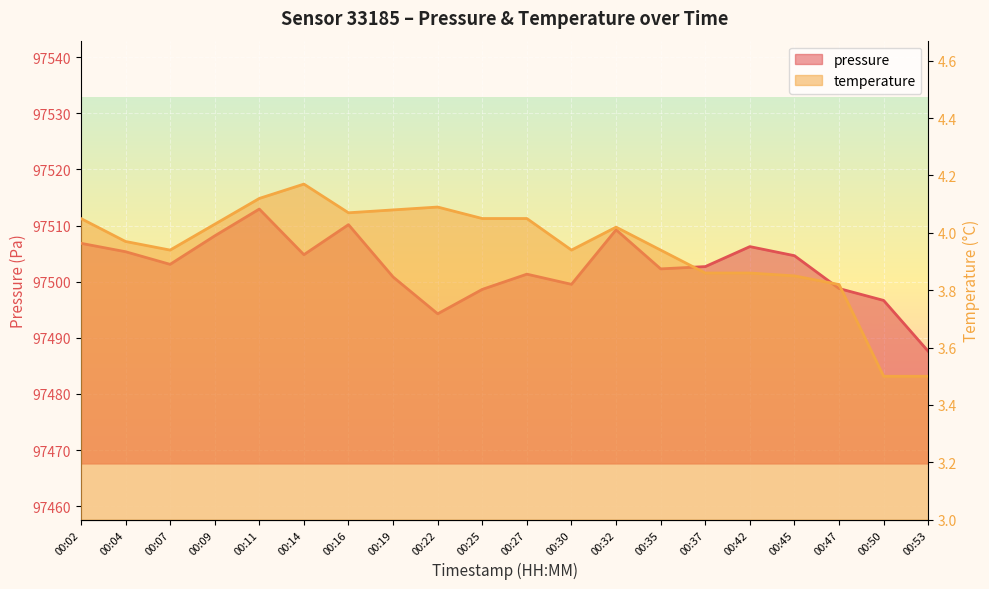

Reading left to right, transcribe all the data shown in this chart.

pressure: 00:02=97506.8	00:04=97505.3	00:07=97503.1	00:09=97508.2	00:11=97512.9	00:14=97504.8	00:16=97510.2	00:19=97500.8	00:22=97494.3	00:25=97498.6	00:27=97501.3	00:30=97499.5	00:32=97509.2	00:35=97502.3	00:37=97502.7	00:42=97506.2	00:45=97504.6	00:47=97498.8	00:50=97496.7	00:53=97487.6
temperature: 00:02=4.0	00:04=4.0	00:07=3.9	00:09=4.0	00:11=4.1	00:14=4.2	00:16=4.1	00:19=4.1	00:22=4.1	00:25=4.0	00:27=4.0	00:30=3.9	00:32=4.0	00:35=3.9	00:37=3.9	00:42=3.9	00:45=3.9	00:47=3.8	00:50=3.5	00:53=3.5